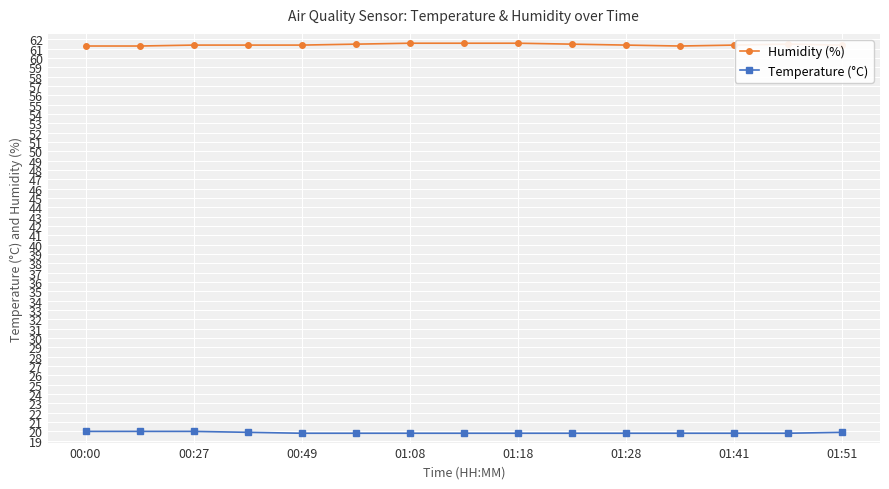

What is the average value of the Temperature (°C) series?

19.9